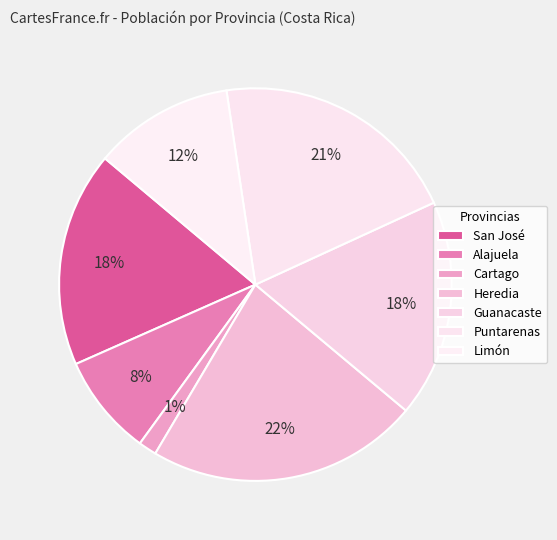

Combined, what portion of the pie is San José and Guanacaste?

35.5%